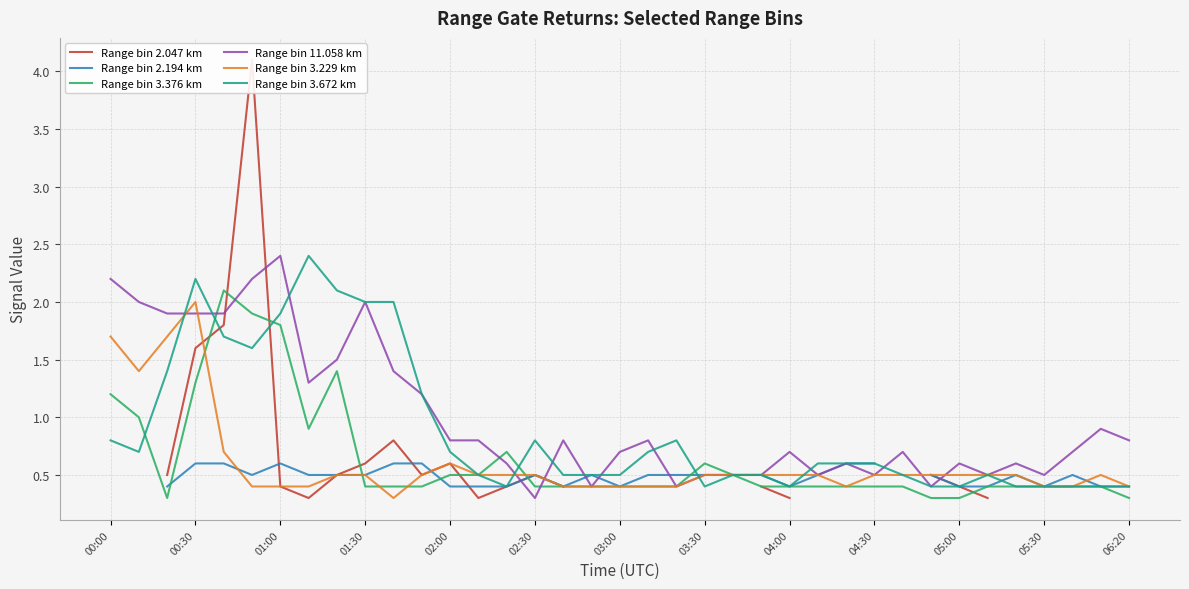

How many lines are shown in the chart?

6